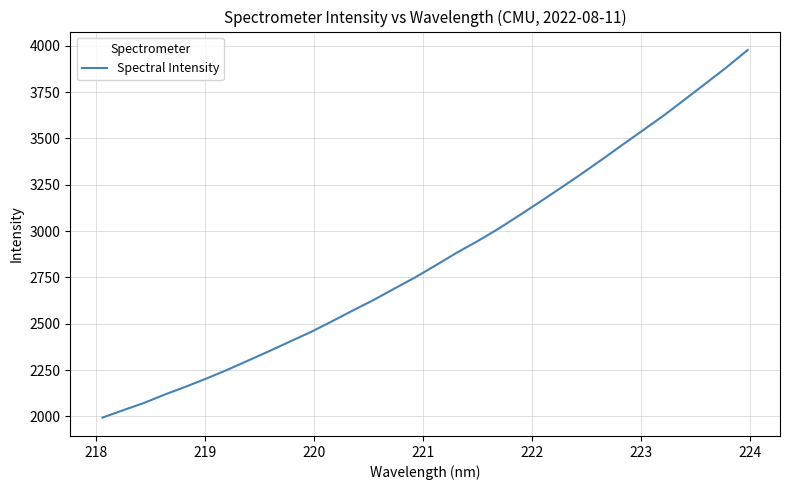

What is the greatest value displayed?

3977.8